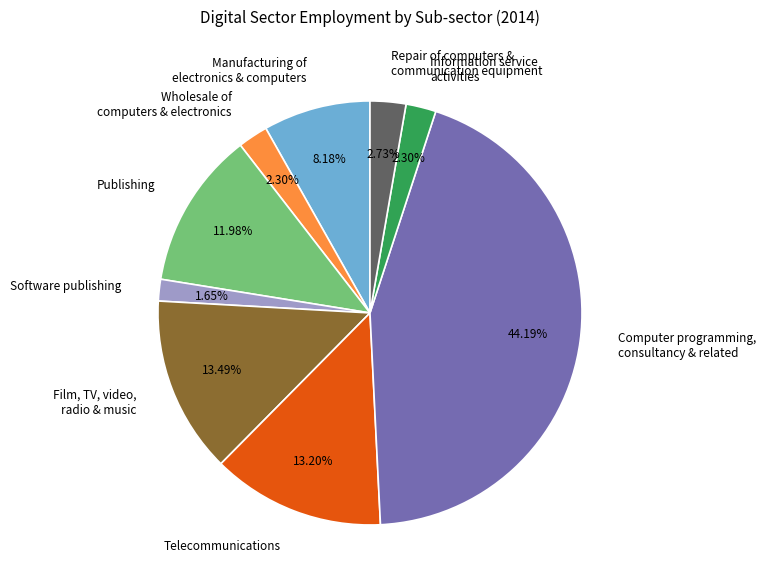

Is it true that Software publishing is 2% of the pie?

True